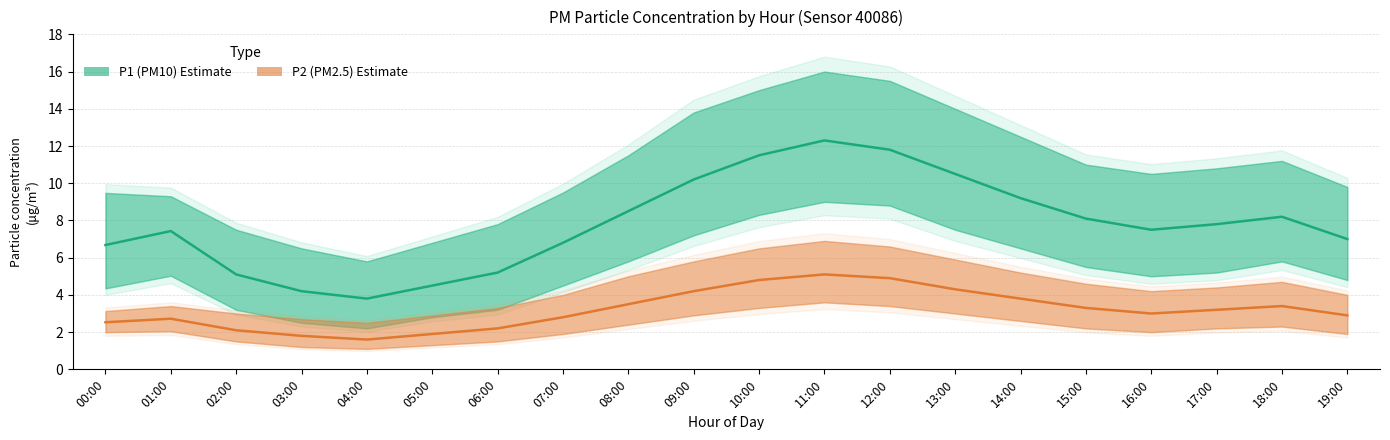

What are all the series names shown in the legend?

P1 (PM10) Estimate, P2 (PM2.5) Estimate